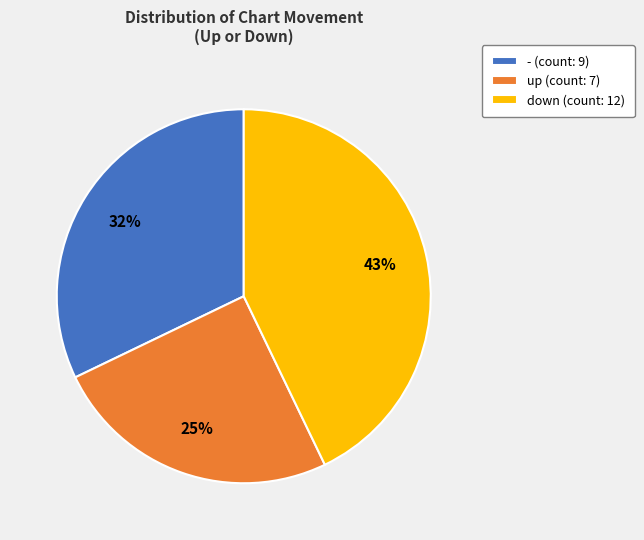

Does any single category account for the majority?

No